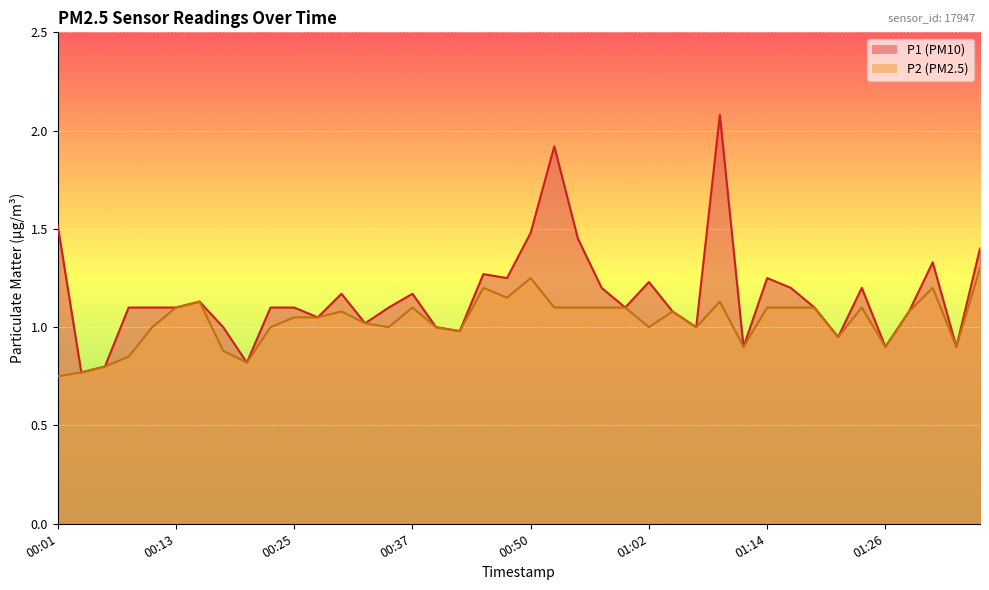

What is the total value across all series at 01:14?

2.4